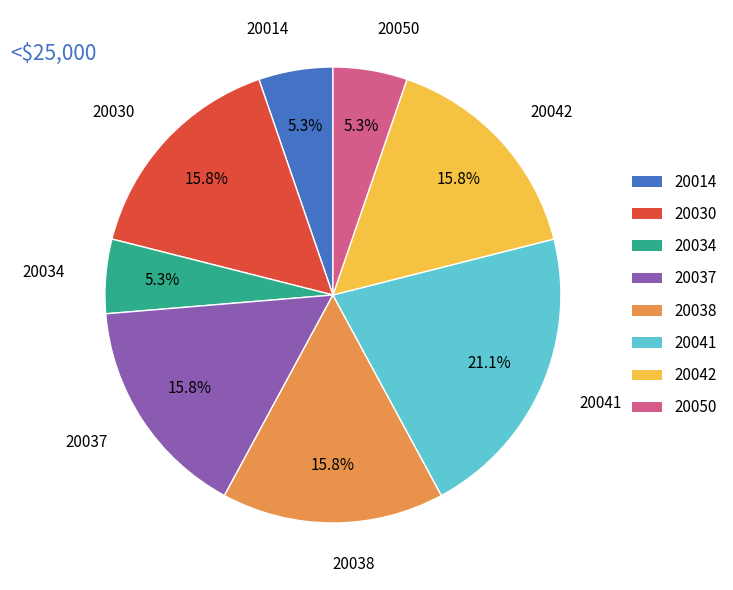

Is there any slice that represents more than half of the pie?

No